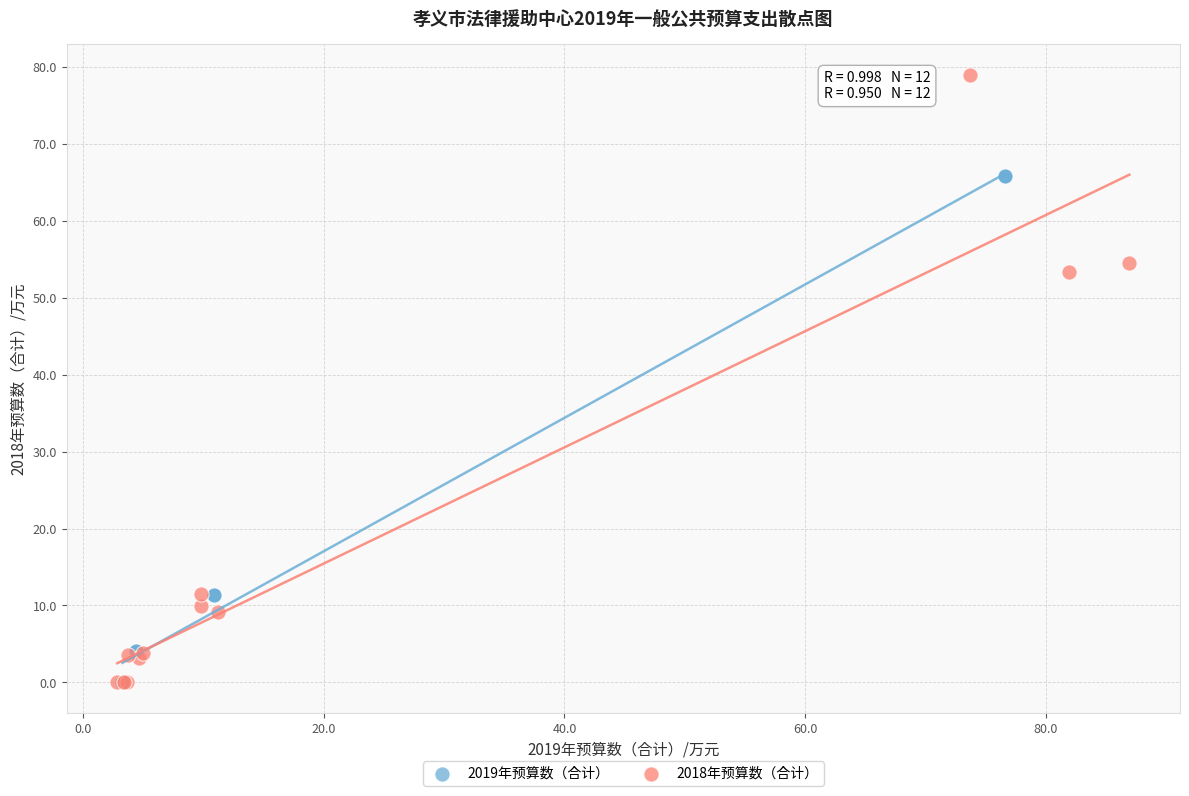

What are all the series names shown in the legend?

2019年预算数（合计）, 2018年预算数（合计）